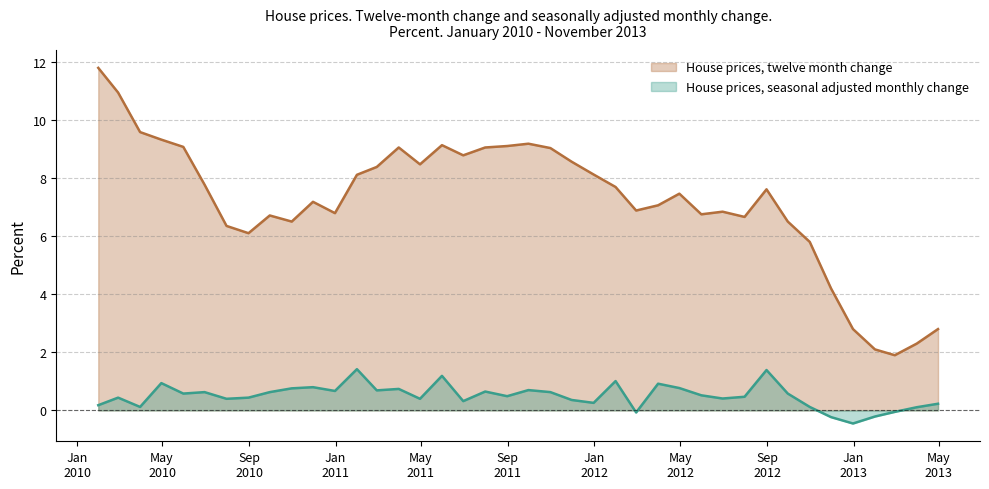

What is the highest value of the House prices, seasonal adjusted monthly change series?

1.4